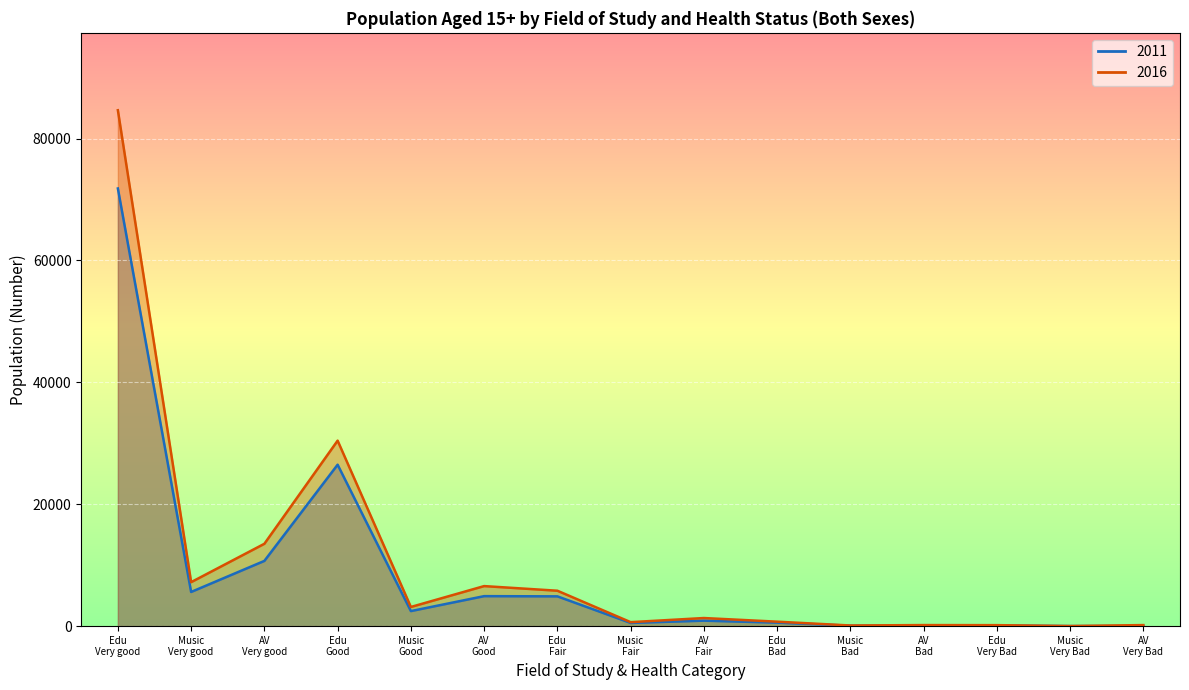

Rank the series by their average value, from highest to lowest.

2016, 2011